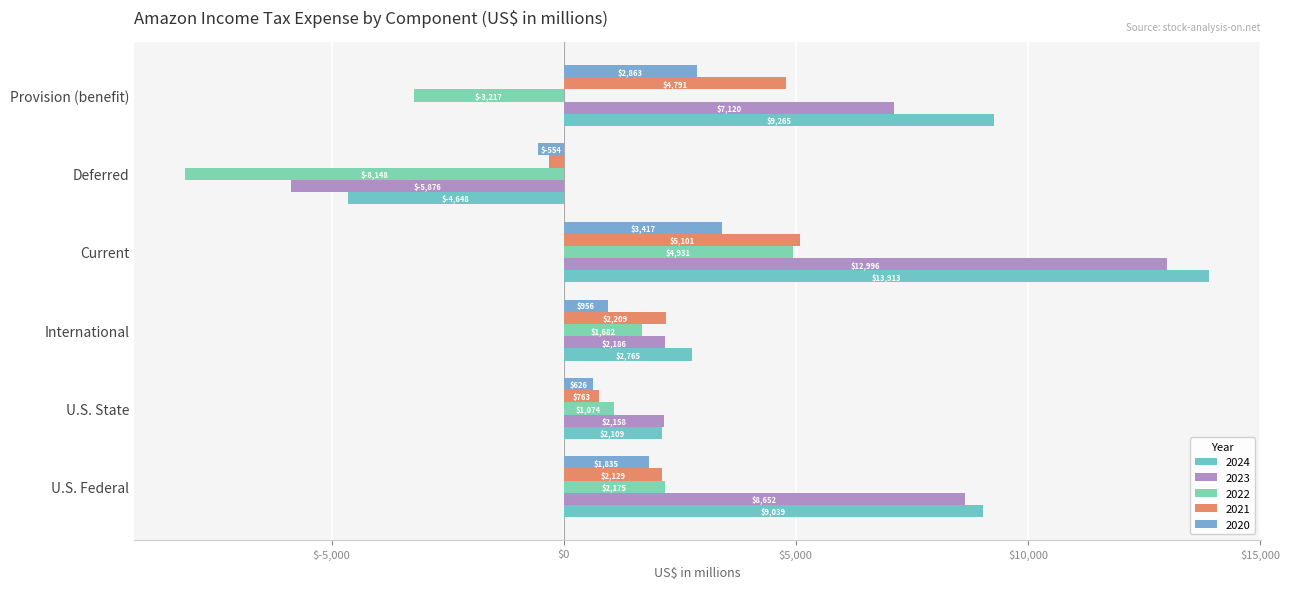

Reading left to right, list all the values displayed in this chart.

2024: U.S. Federal=9039	U.S. State=2109	International=2765	Current=13913	Deferred=-4648	Provision (benefit)=9265
2023: U.S. Federal=8652	U.S. State=2158	International=2186	Current=12996	Deferred=-5876	Provision (benefit)=7120
2022: U.S. Federal=2175	U.S. State=1074	International=1682	Current=4931	Deferred=-8148	Provision (benefit)=-3217
2021: U.S. Federal=2129	U.S. State=763	International=2209	Current=5101	Deferred=-310	Provision (benefit)=4791
2020: U.S. Federal=1835	U.S. State=626	International=956	Current=3417	Deferred=-554	Provision (benefit)=2863